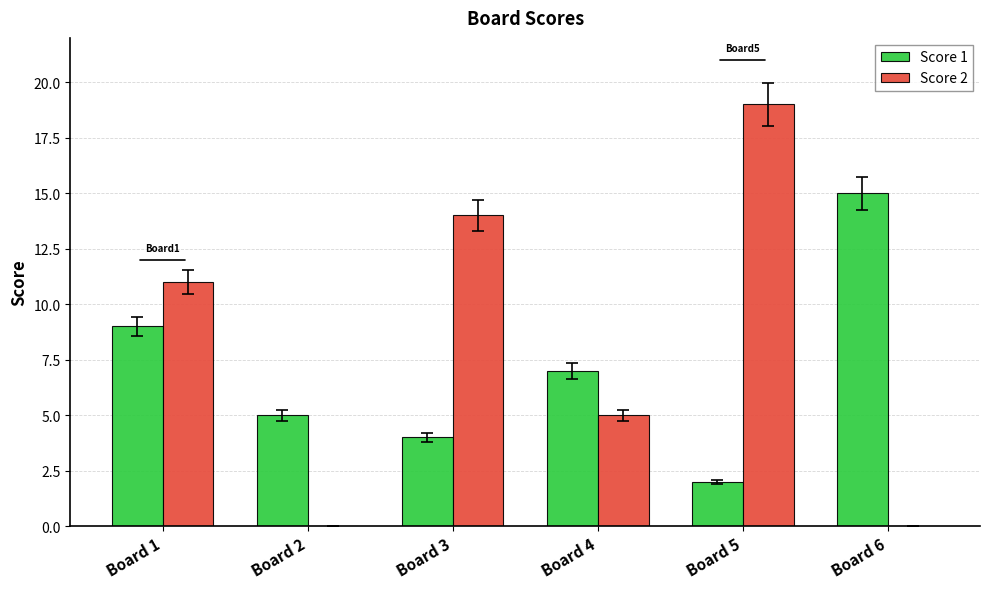

Between Board 1 and Board 3, which series saw the biggest shift?

Score 1